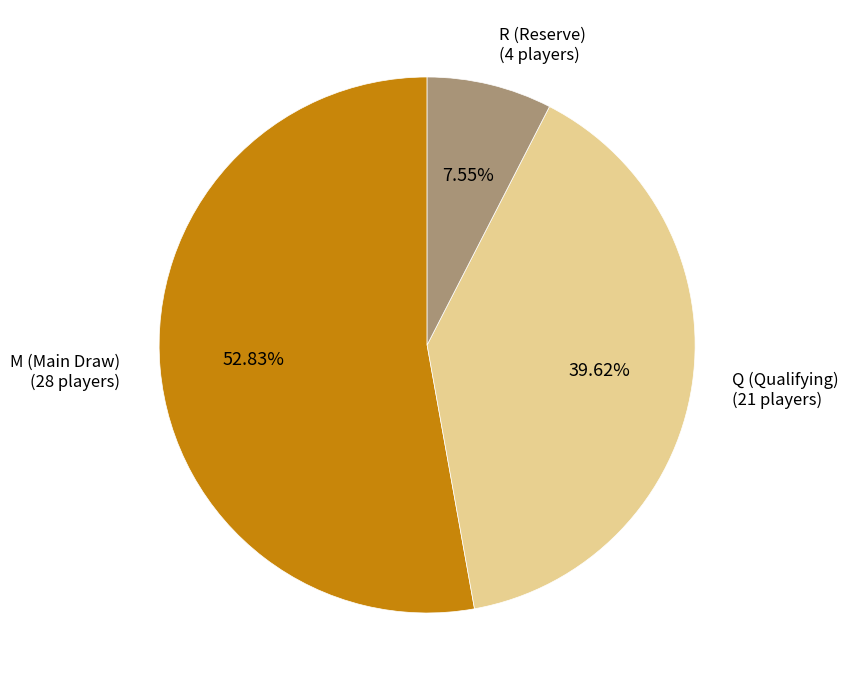

How many slices are in this pie chart?

3